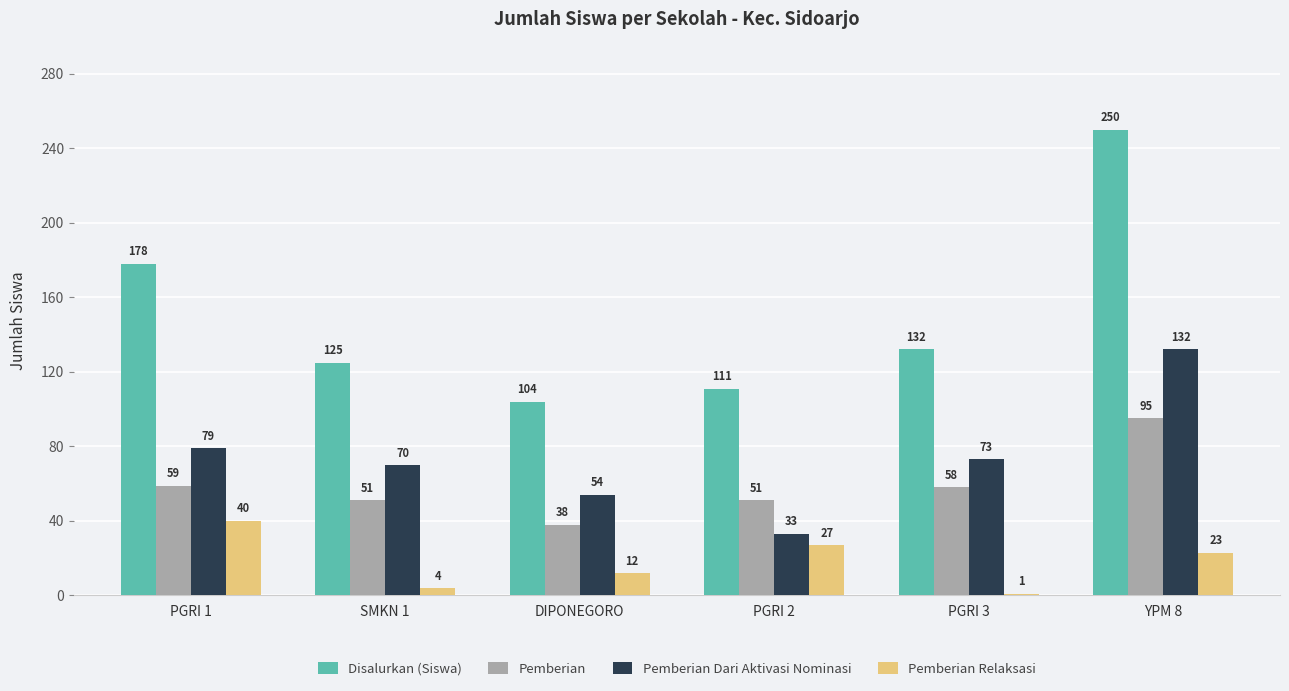

Which series has the largest range (max minus min)?

Disalurkan (Siswa)